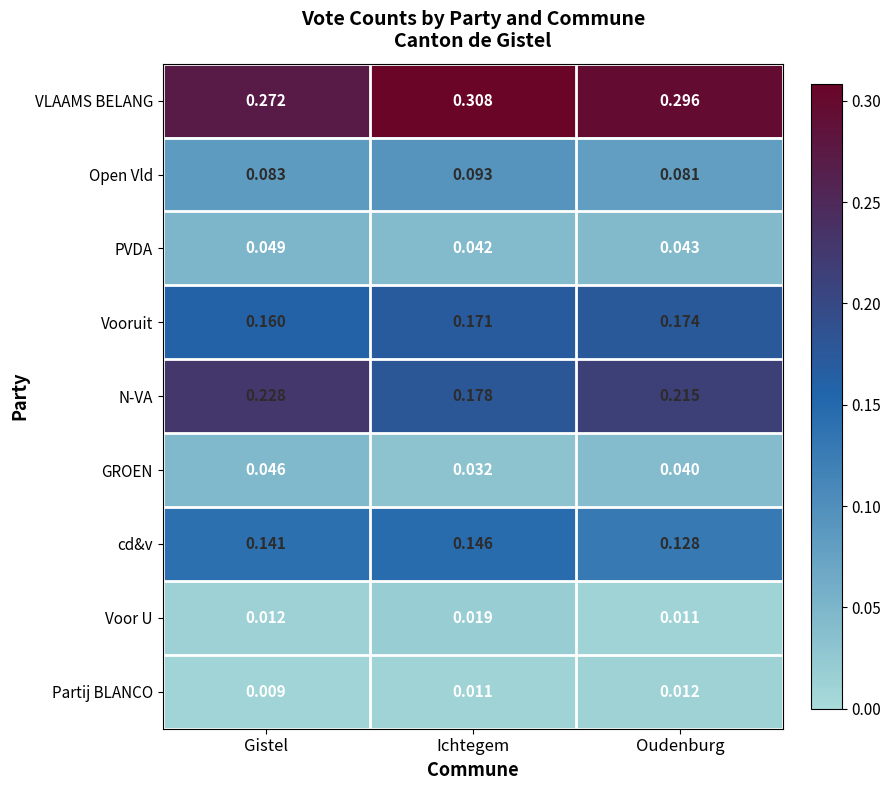

Is the value of Voor U at Ichtegem greater than the value of N-VA at Oudenburg?

No